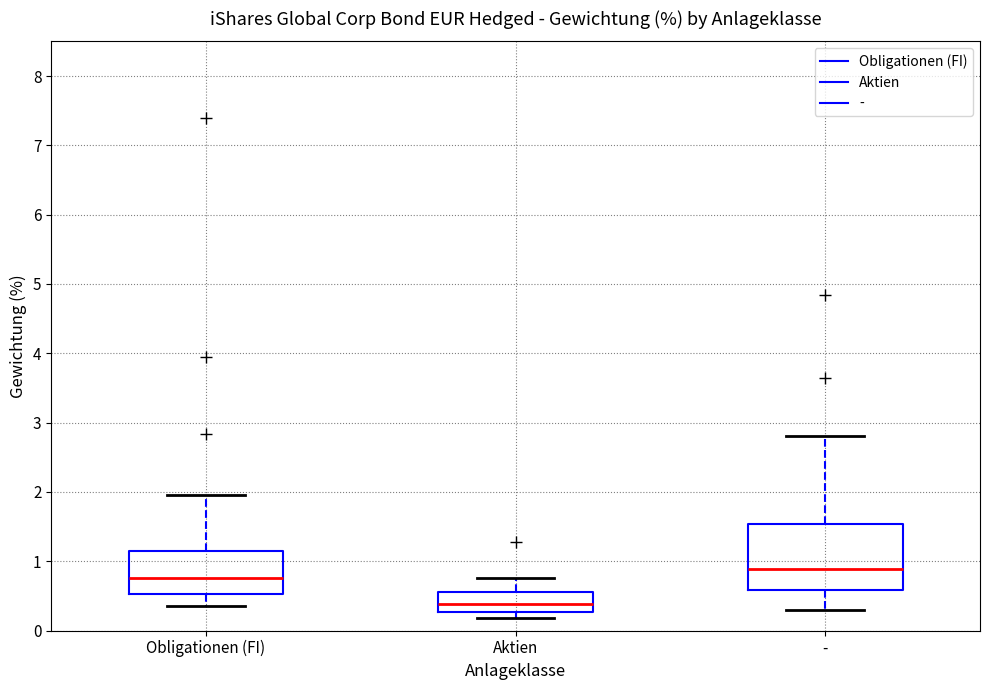

Which box is the tallest, from its lower edge to its upper edge?

-